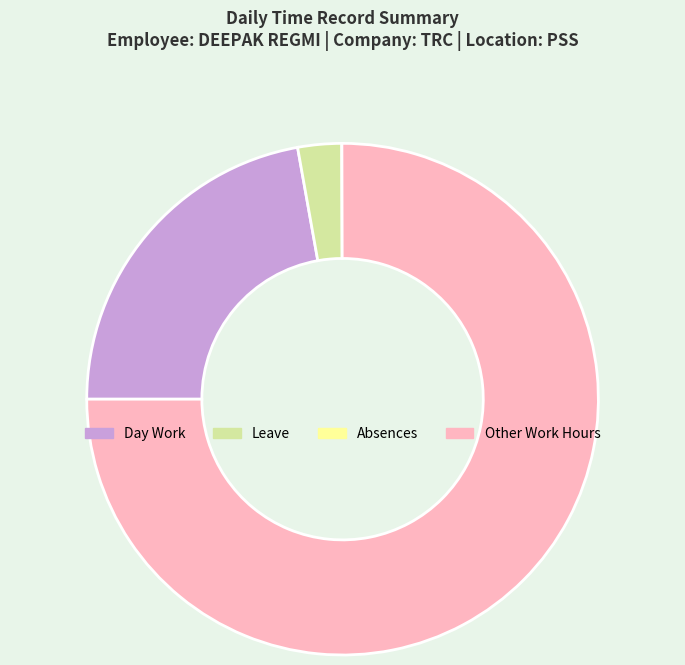

Which category accounts for the majority?

Other Work Hours